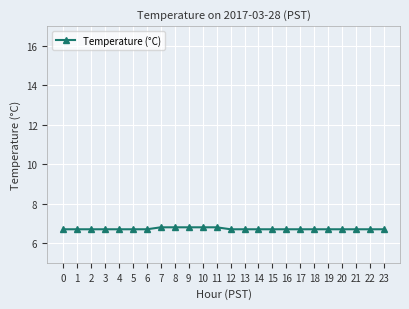

Approximately how many times larger is the value at 3 compared to 22?

1.0